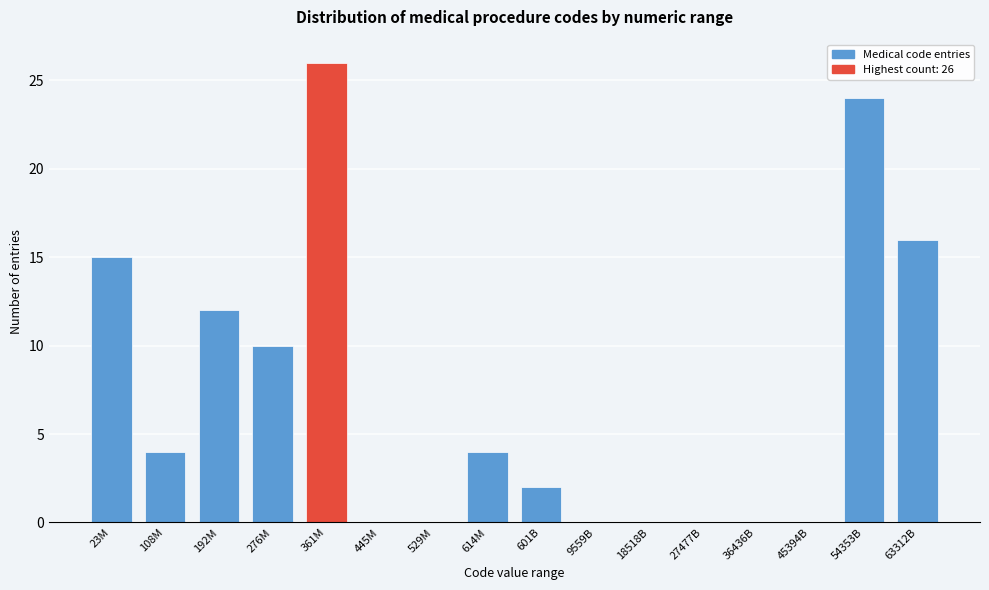

Reading left to right, what are all the values shown in this chart?

23M=15	108M=4	192M=12	276M=10	361M=26	445M=0	529M=0	614M=4	601B=2	9559B=0	18518B=0	27477B=0	36436B=0	45394B=0	54353B=24	63312B=16